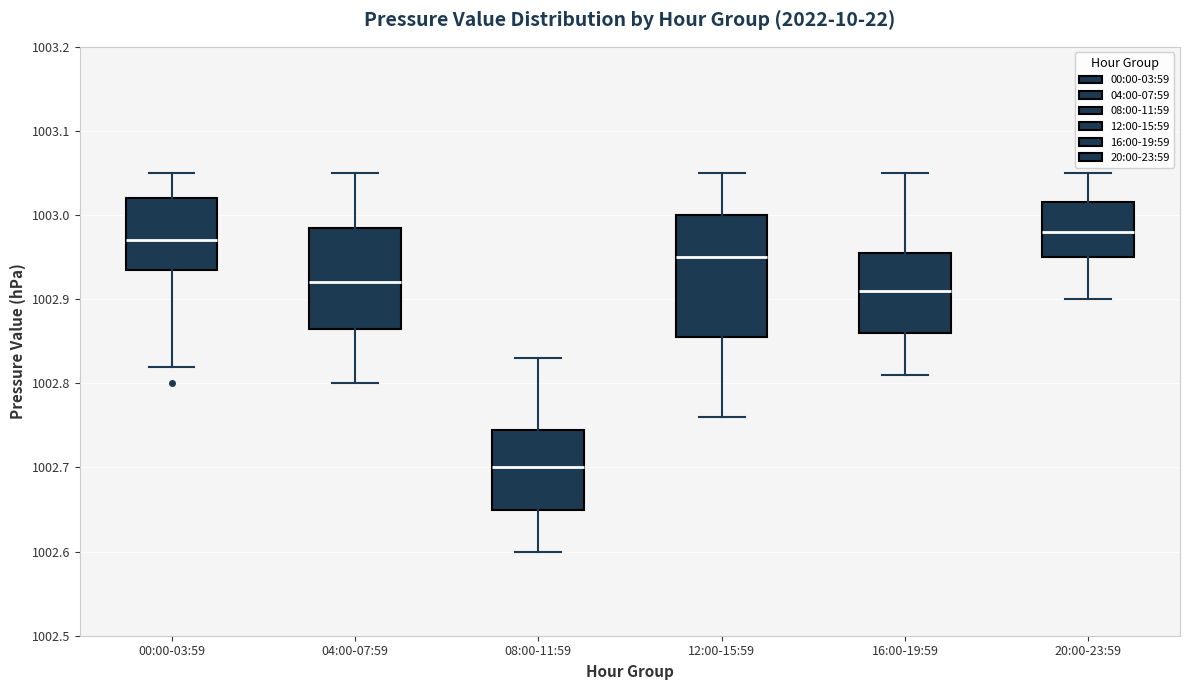

Reading left to right, transcribe this box plot: for each box, give where its median line is, the range the box spans, and where its two whiskers end, as read against the y-axis. The values are not printed on the chart, so give them approximately, as read against the axis.

00:00-03:59: median 1002.97, box 1002.94 to 1003.02, whiskers 1002.82 to 1003.05
04:00-07:59: median 1002.92, box 1002.87 to 1002.99, whiskers 1002.80 to 1003.05
08:00-11:59: median 1002.70, box 1002.65 to 1002.75, whiskers 1002.60 to 1002.83
12:00-15:59: median 1002.95, box 1002.86 to 1003.00, whiskers 1002.76 to 1003.05
16:00-19:59: median 1002.91, box 1002.86 to 1002.96, whiskers 1002.81 to 1003.05
20:00-23:59: median 1002.98, box 1002.95 to 1003.02, whiskers 1002.90 to 1003.05